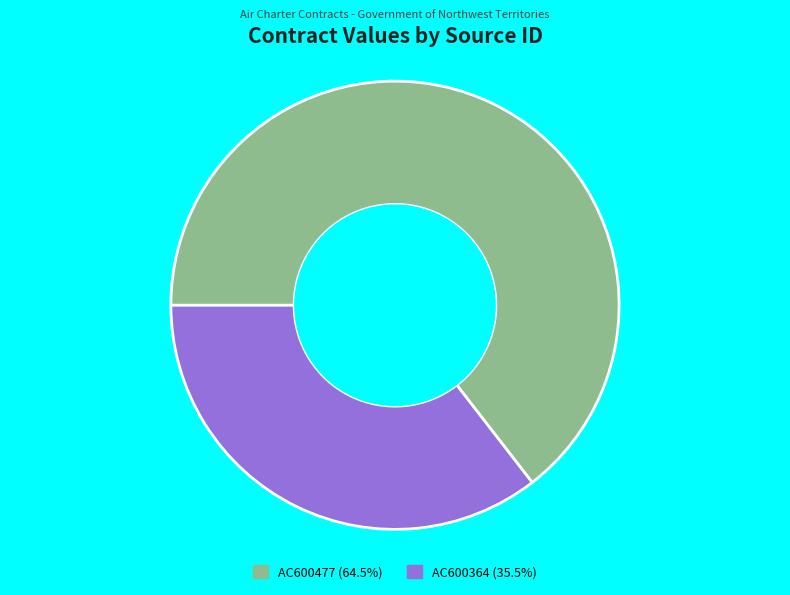

Is the sum of AC600477 (64.5%) and AC600364 (35.5%) greater than half?

Yes